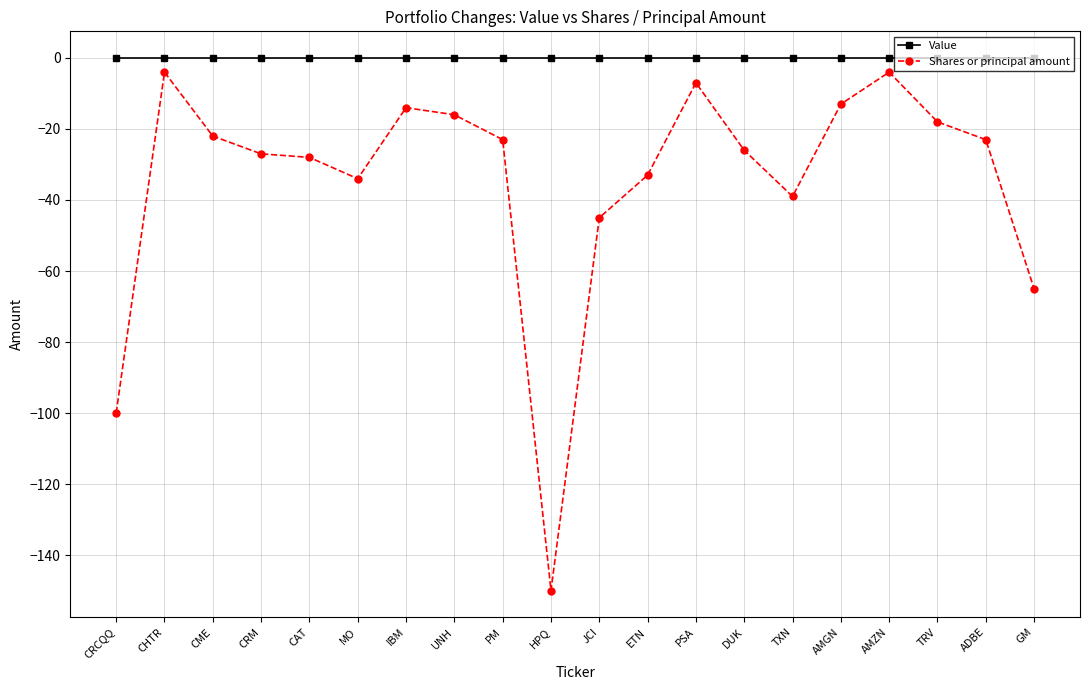

Which series changed the most between UNH and JCI?

Shares or principal amount